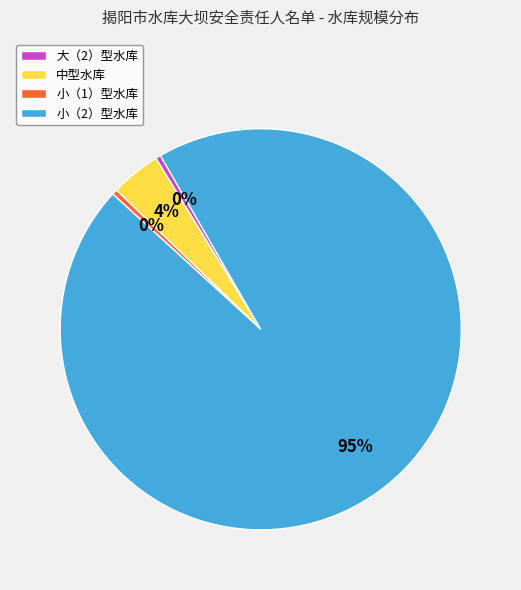

The 中型水库 slice represents 4% of the pie. True or false?

True